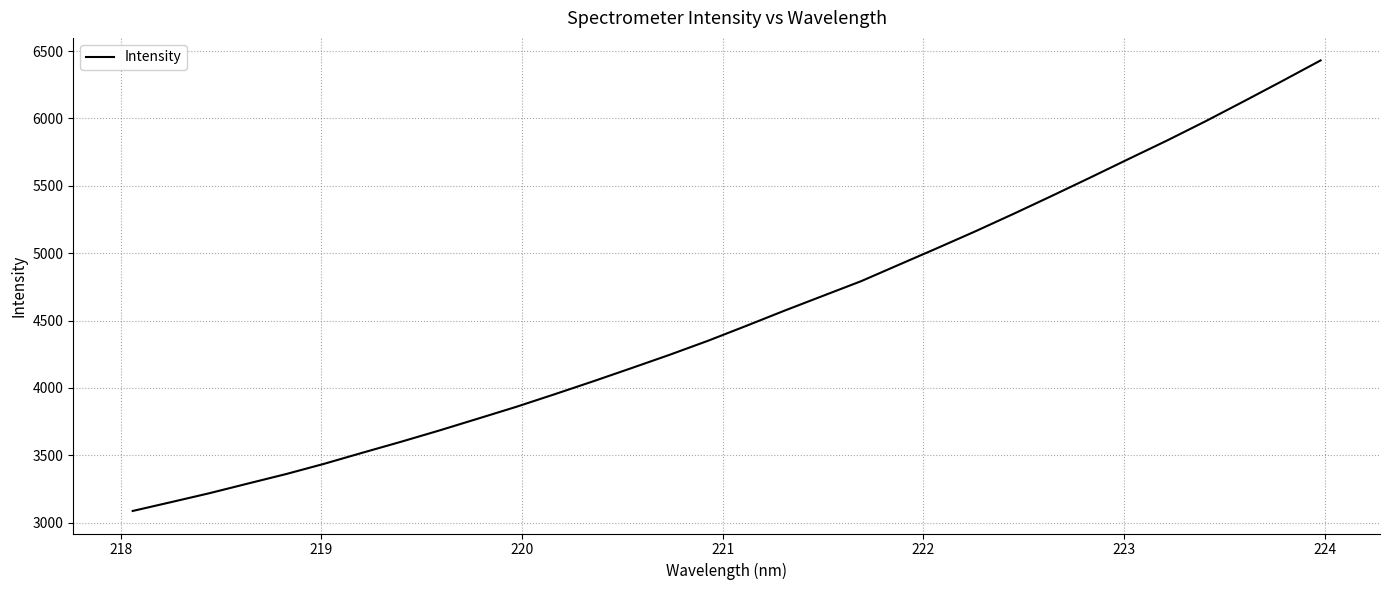

What is the smallest value displayed?

3087.1